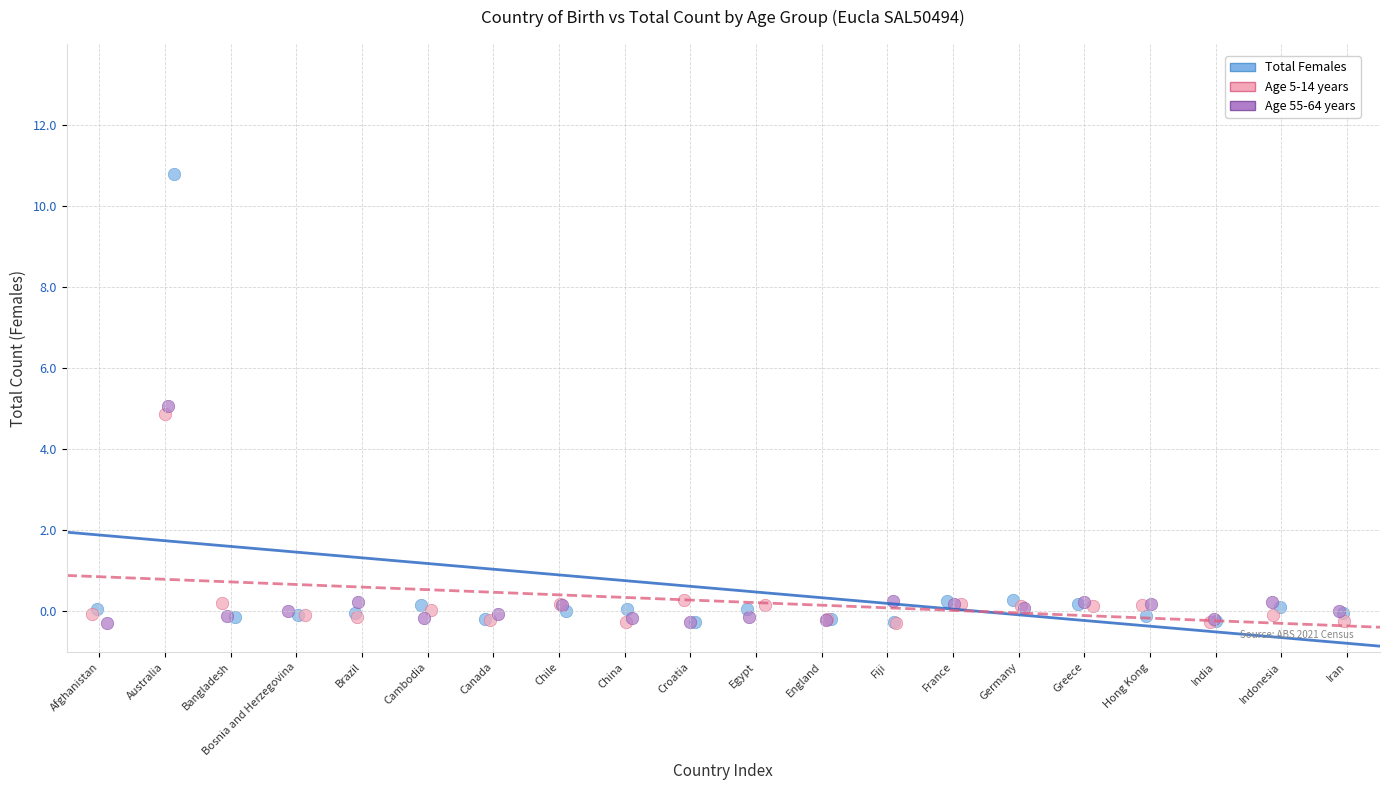

Which series reaches the maximum Y coordinate?

Total Females